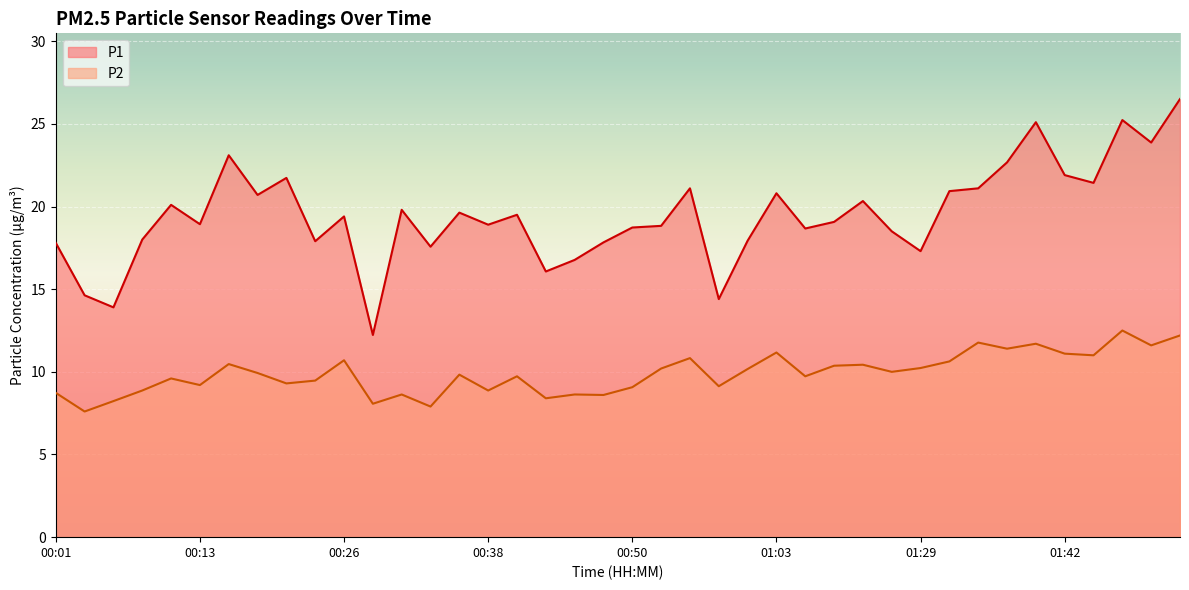

Between 00:28 and 00:48, which series saw the biggest shift?

P1